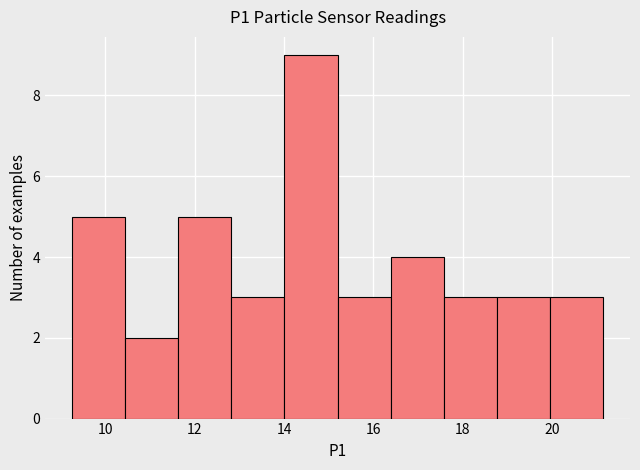

Reading left to right, list every bar in this chart as the range it spans on the x-axis followed by its height. Neither the bar edges nor the heights are printed on the chart, so give them approximately, as read against the axes.

9.2 to 10.4: 5
10.4 to 11.6: 2
11.6 to 12.8: 5
12.8 to 14.0: 3
14.0 to 15.2: 9
15.2 to 16.4: 3
16.4 to 17.6: 4
17.6 to 18.8: 3
18.8 to 20.0: 3
20.0 to 21.2: 3